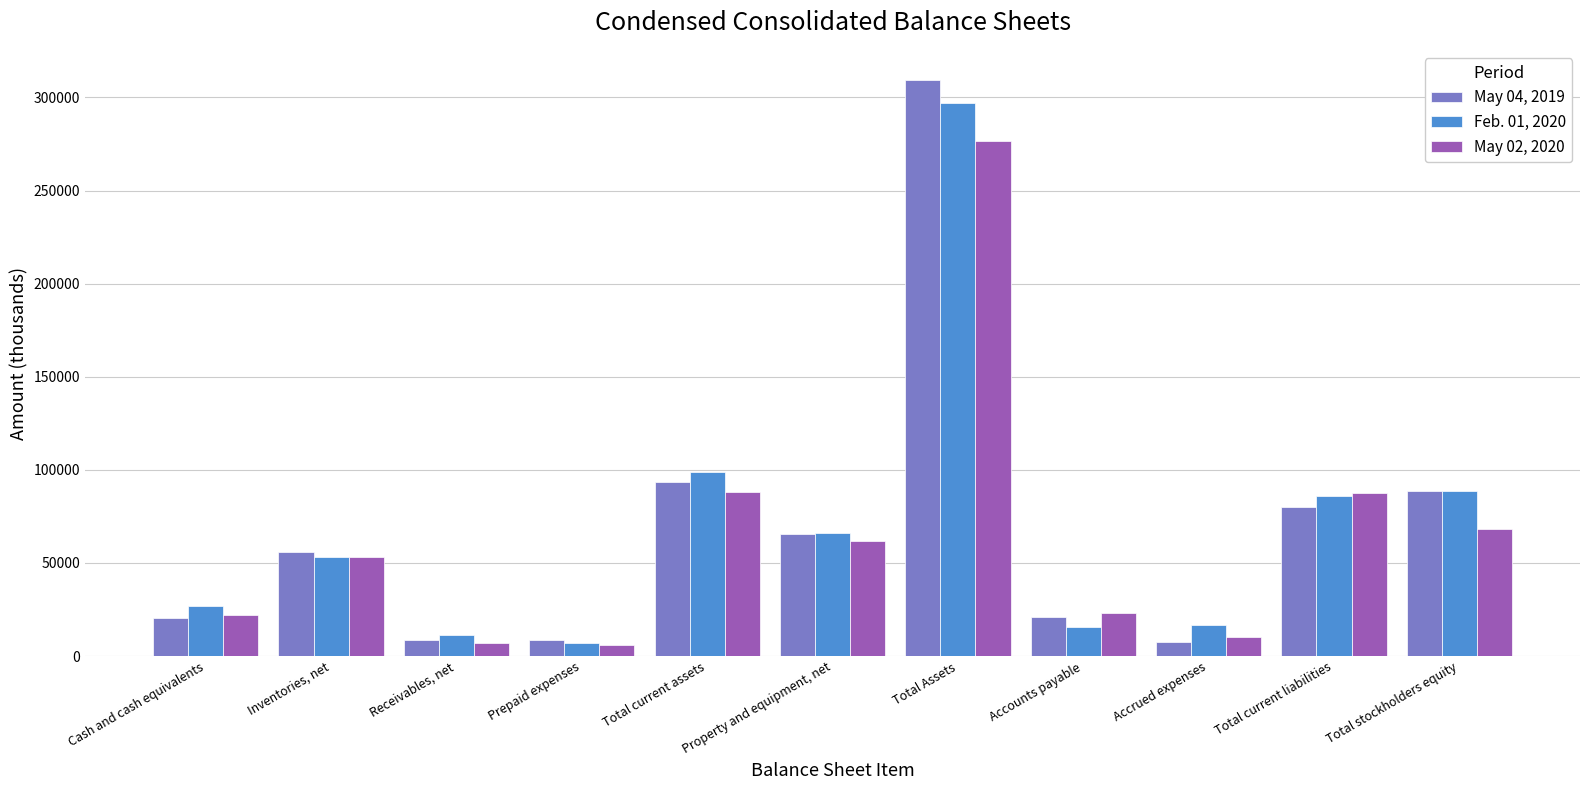

What position from the left is Prepaid expenses?

4